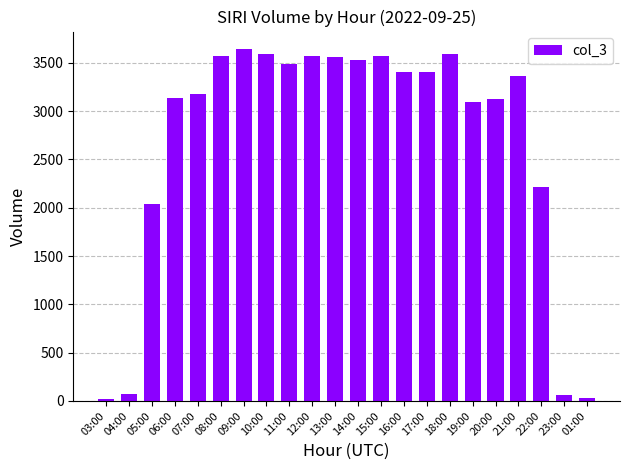

Is it true that the value at 14:00 is 821?

False